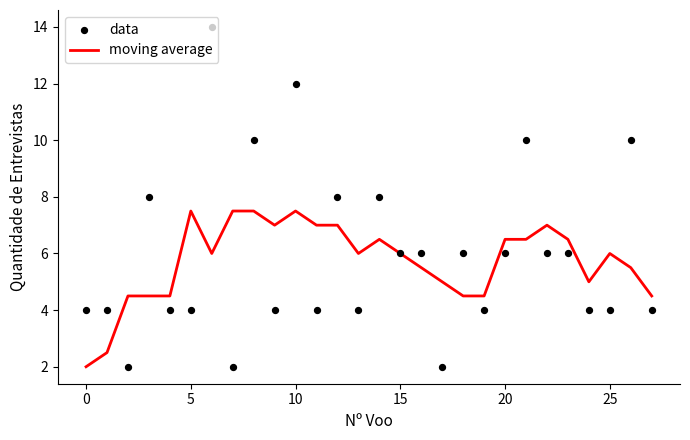

What is the maximum value for moving average?

7.5